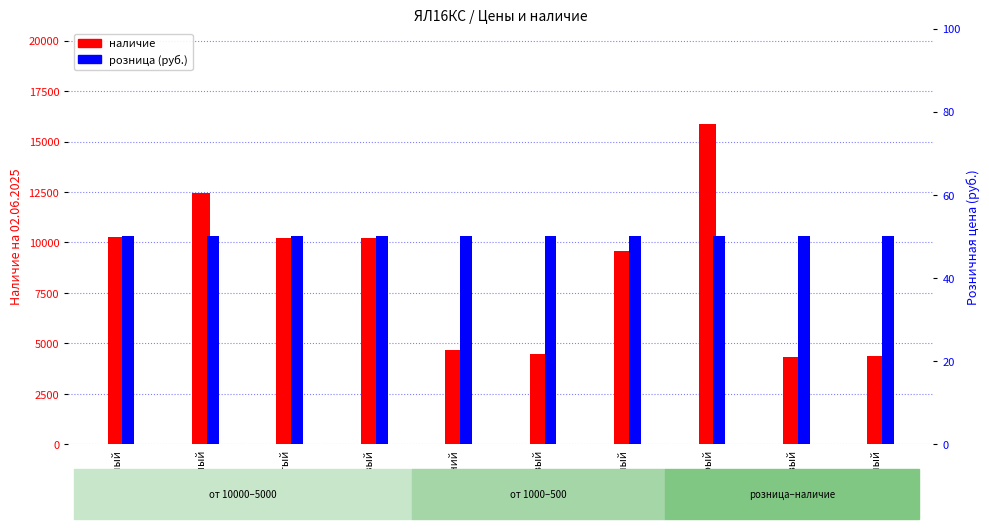

How many bars are there in each group?

2